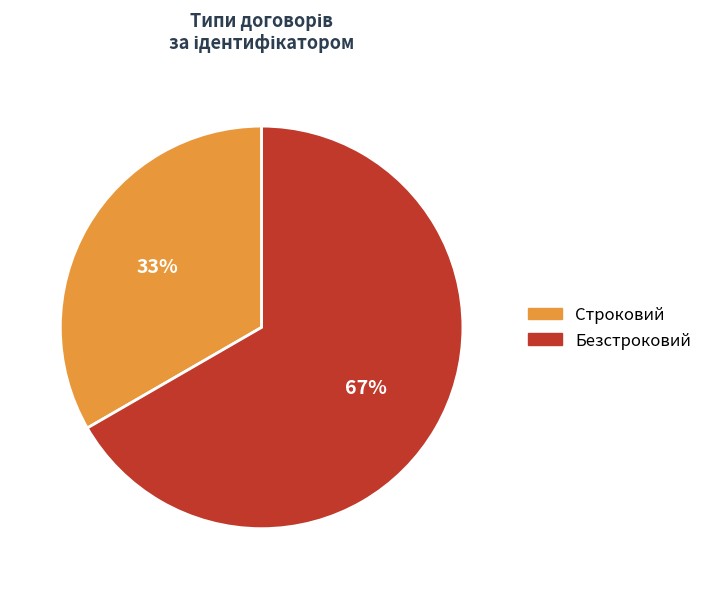

Do Безстроковий and Строковий together represent more than half of the pie?

Yes